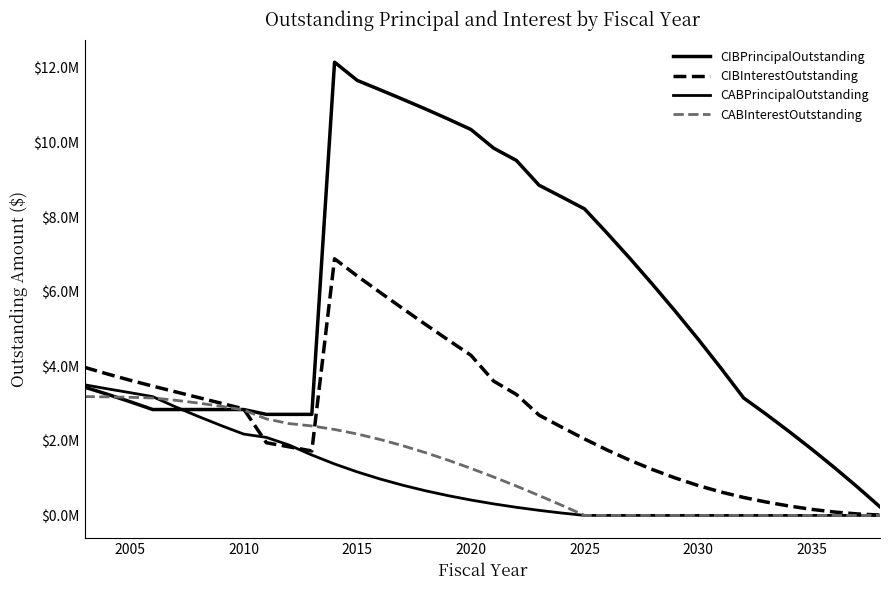

Rank the series by their maximum value, from lowest to highest.

CABInterestOutstanding, CABPrincipalOutstanding, CIBInterestOutstanding, CIBPrincipalOutstanding